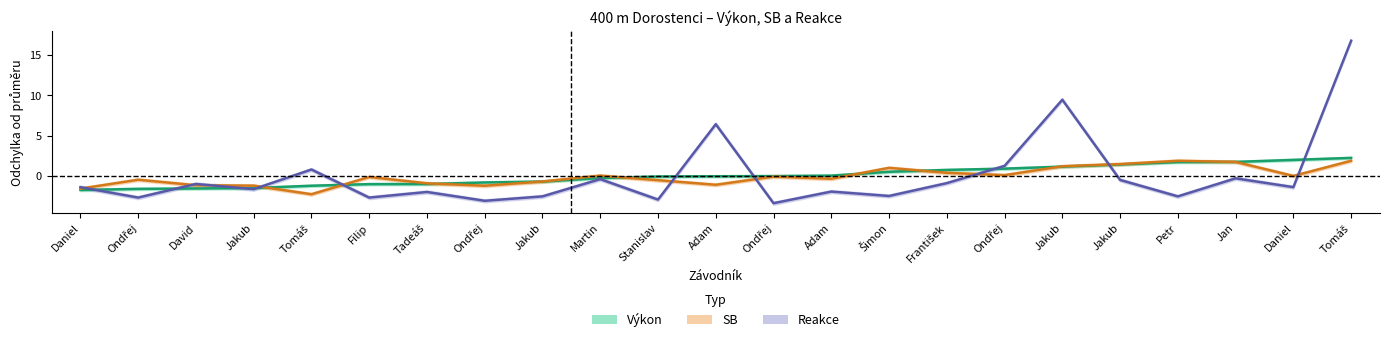

The value of Výkon at Adam is -0.0. True or false?

True